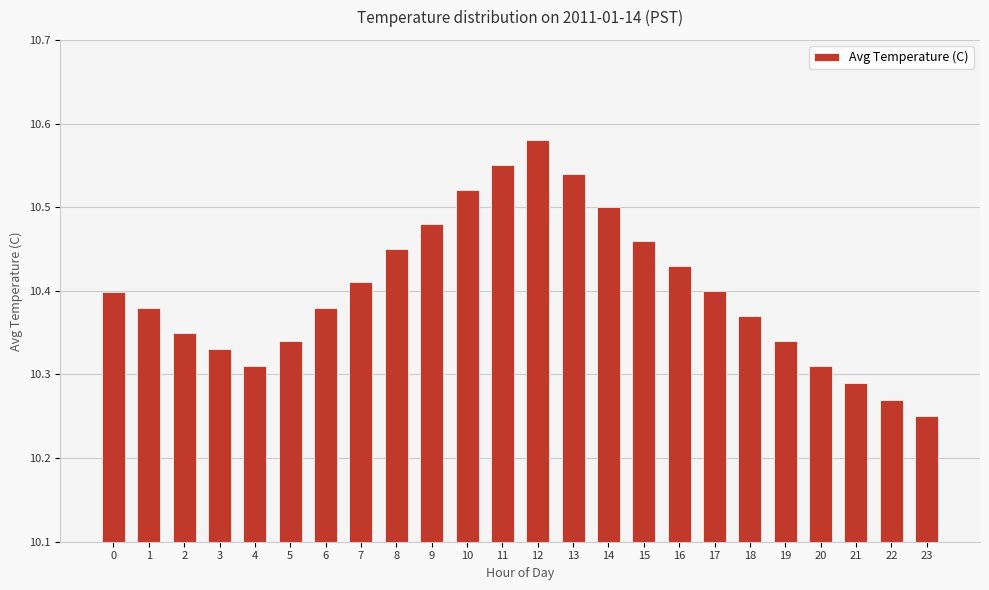

What is the change in value from 4 to 7?

+0.1